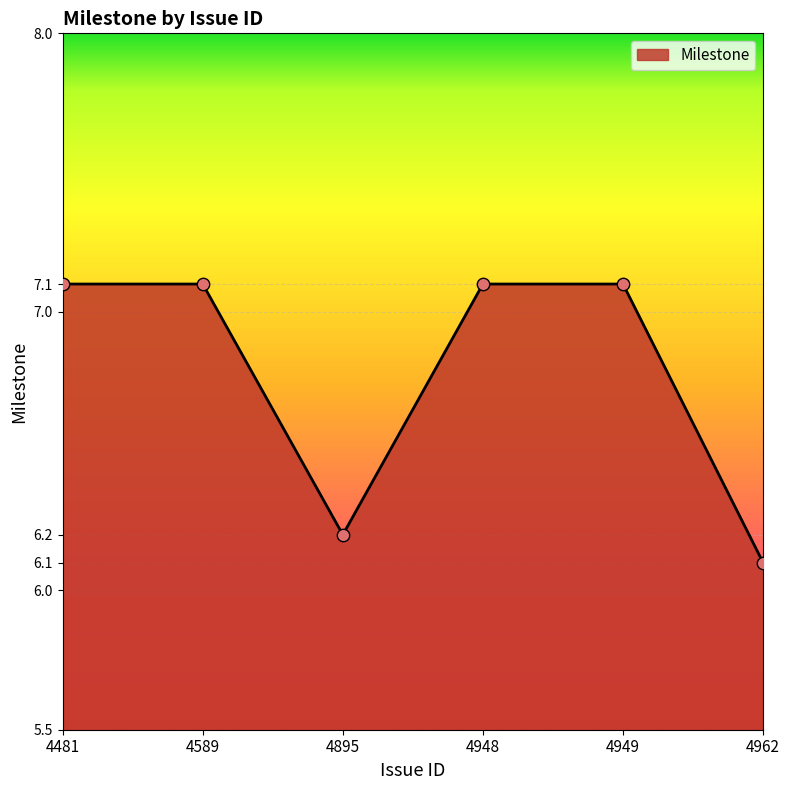

What is the change in value from 4895 to 4949?

+0.9